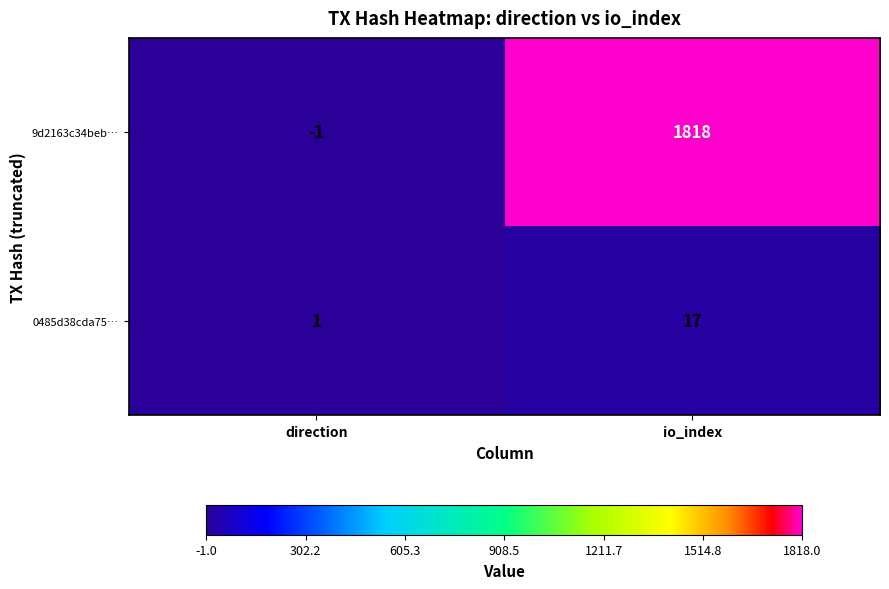

Read the 9d2163c34beb… value at io_index.

1818